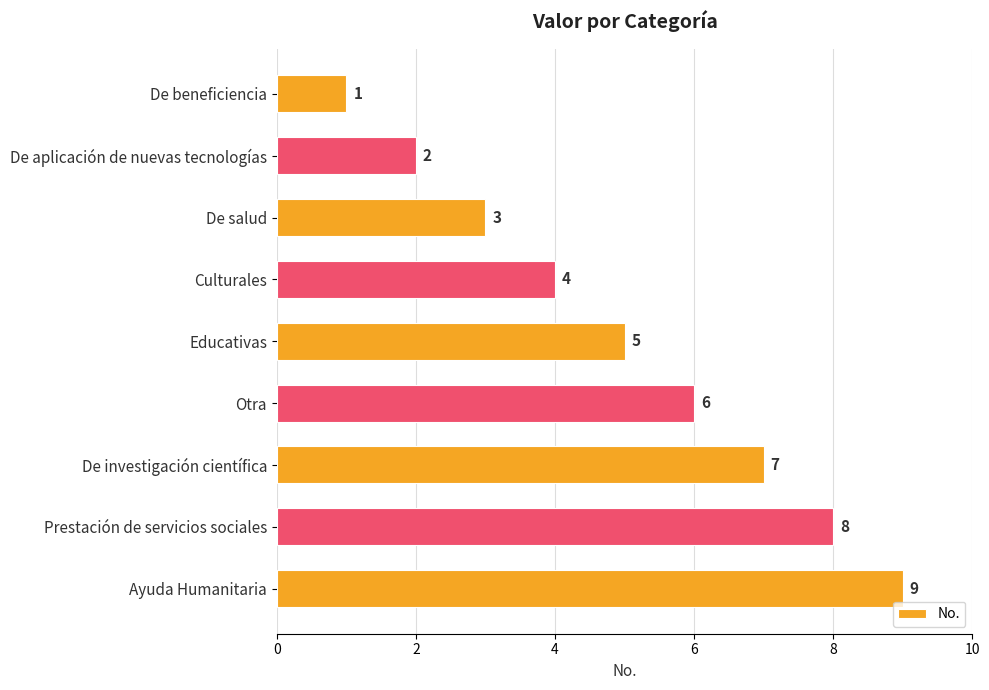

At which label is the value closest to 5?

Educativas